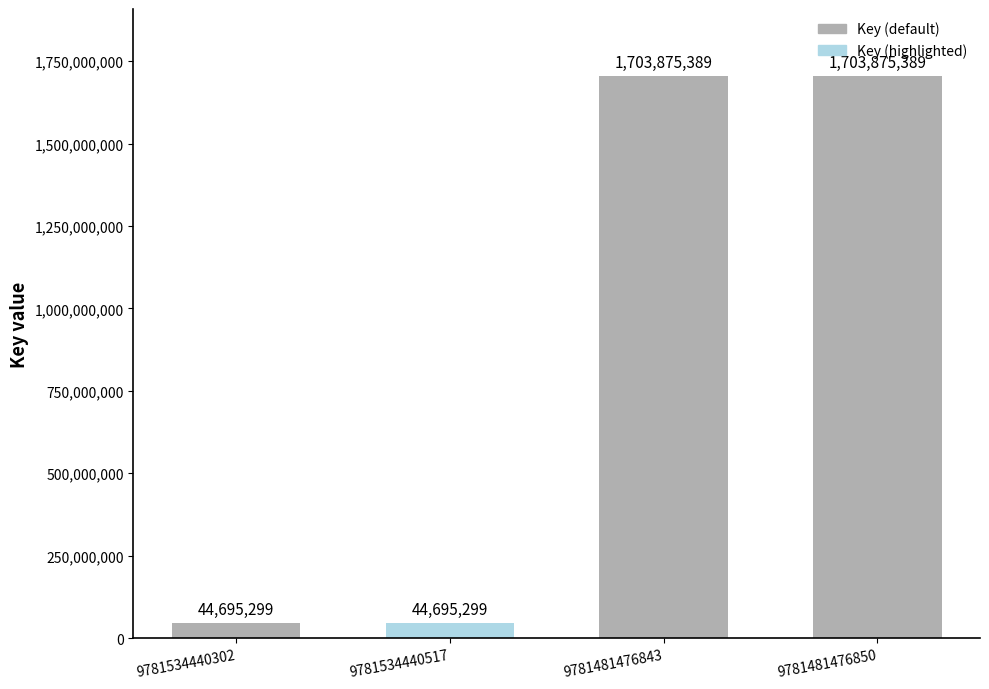

What is the approximate value at 9781481476843, to the nearest 100?

1703875400